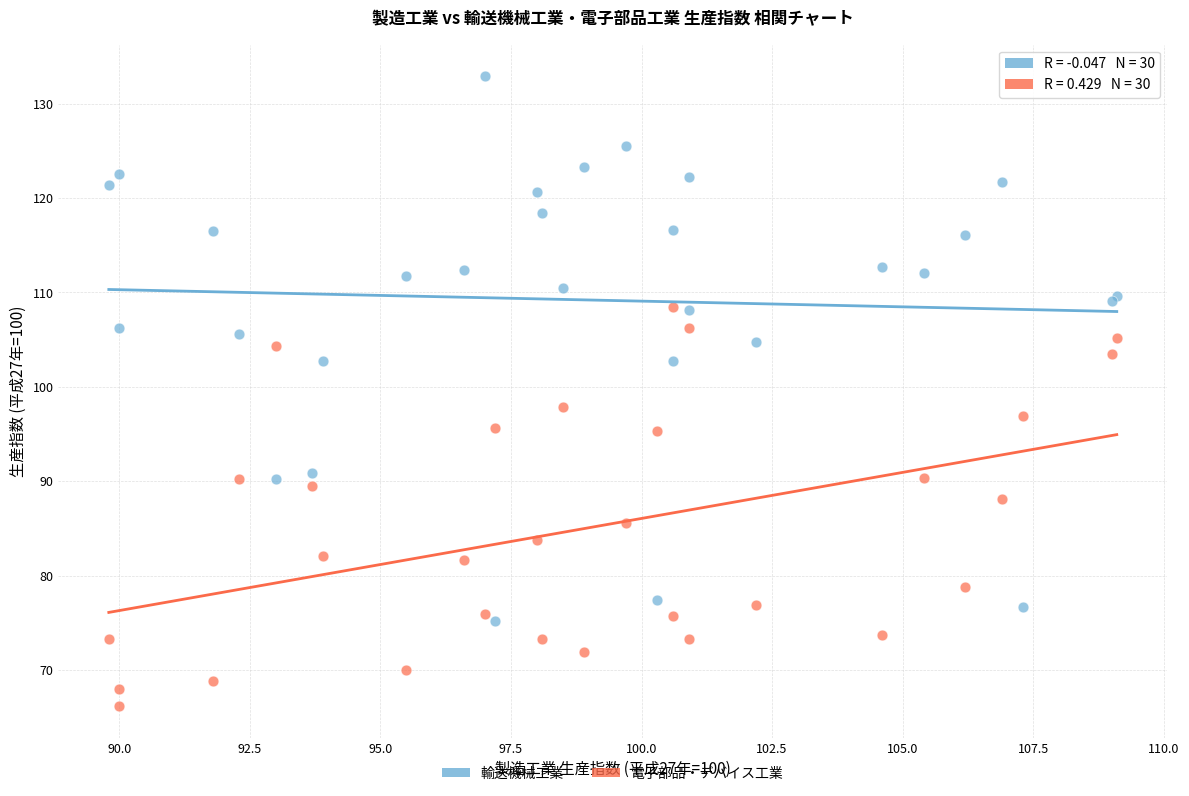

What are all the series names shown in the legend?

輸送機械工業, 電子部品・デバイス工業